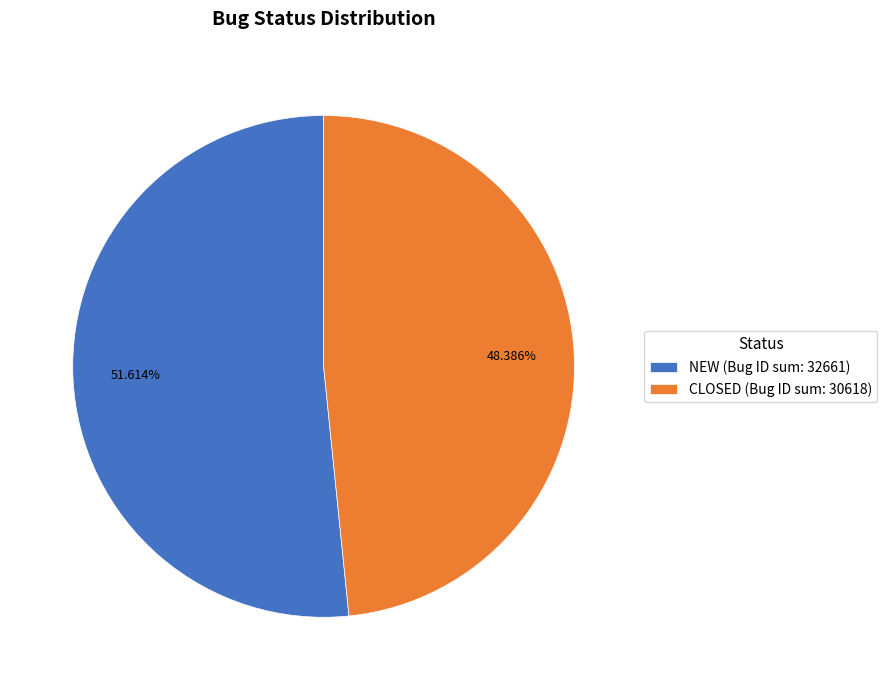

What percentage is the CLOSED slice, to the nearest percent?

48%